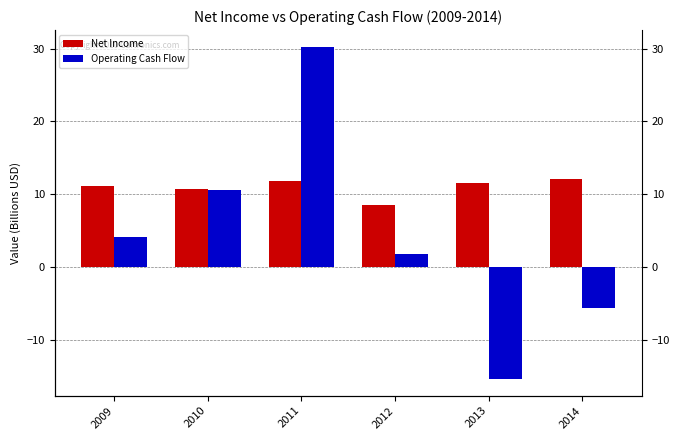

List the series in order of their peak value, highest first.

Operating Cash Flow, Net Income